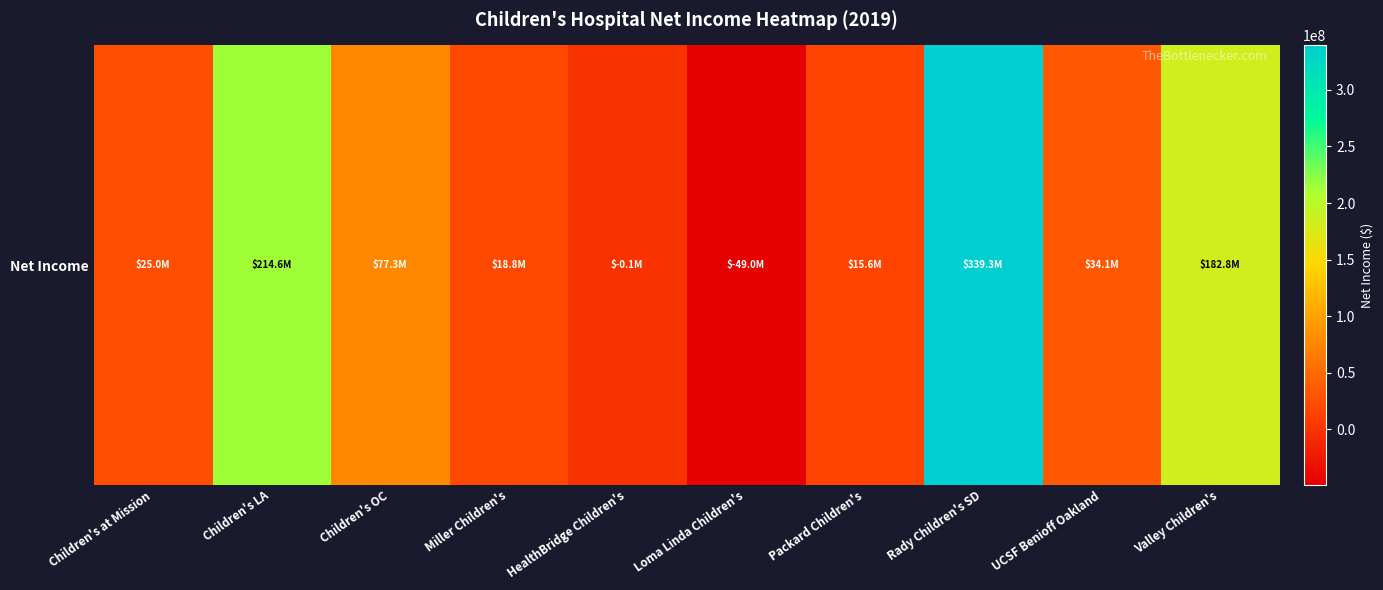

At which label is the value closest to 145192705?

Valley Children's